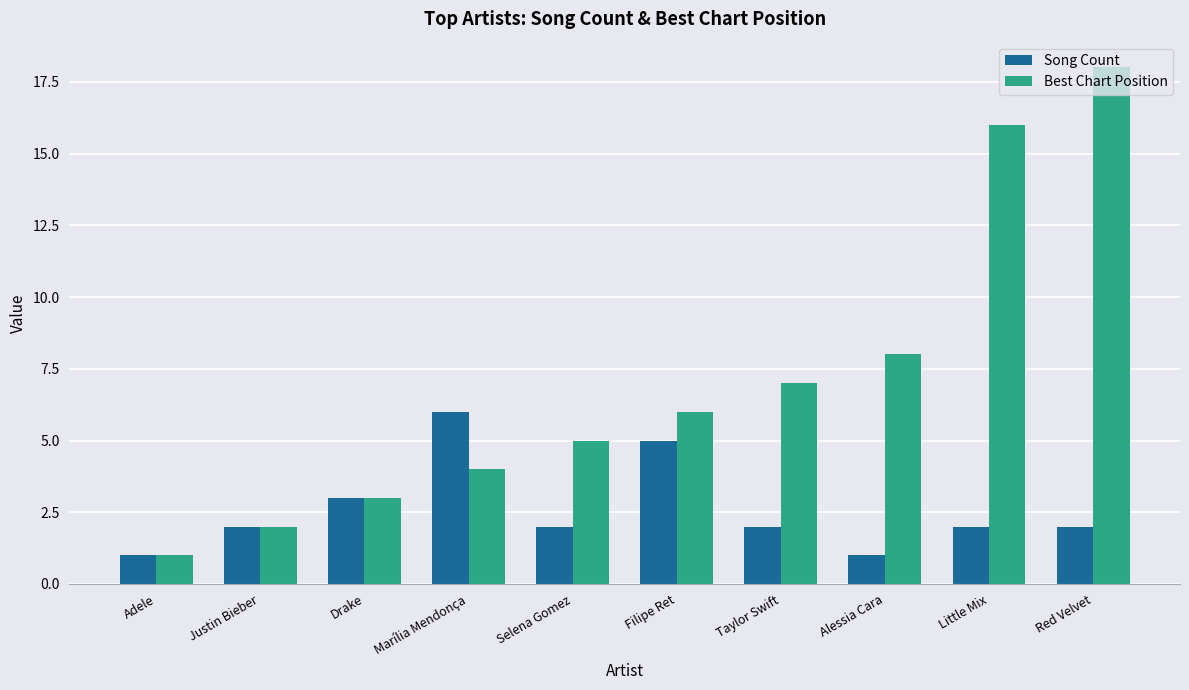

Read the Best Chart Position value at Red Velvet.

18